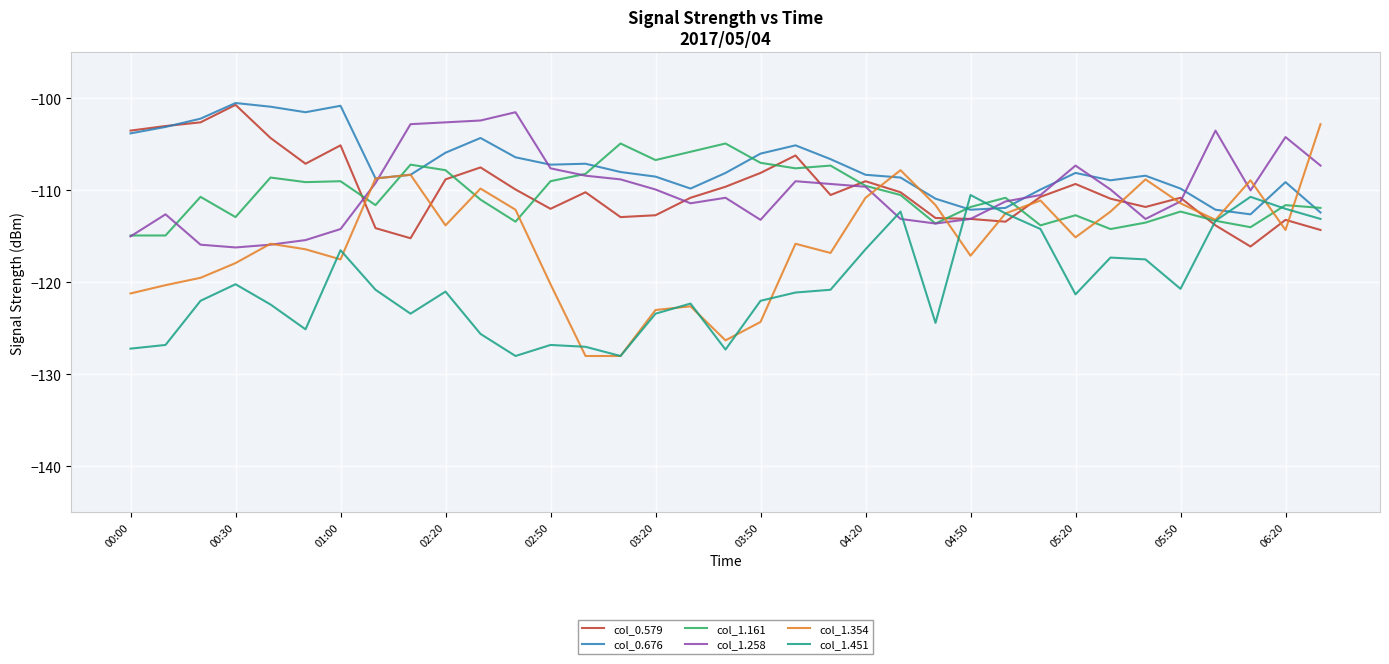

True or false: col_1.451 and col_0.579 cross at least once.

True